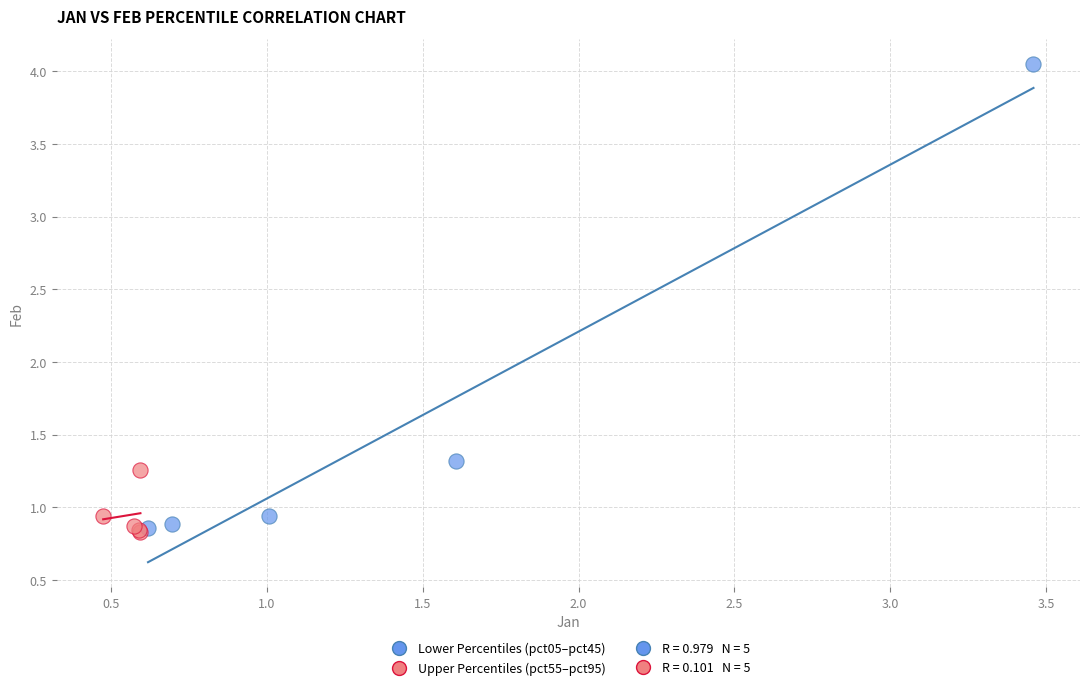

Which series contains the highest Y value?

Lower Percentiles (pct05–pct45)